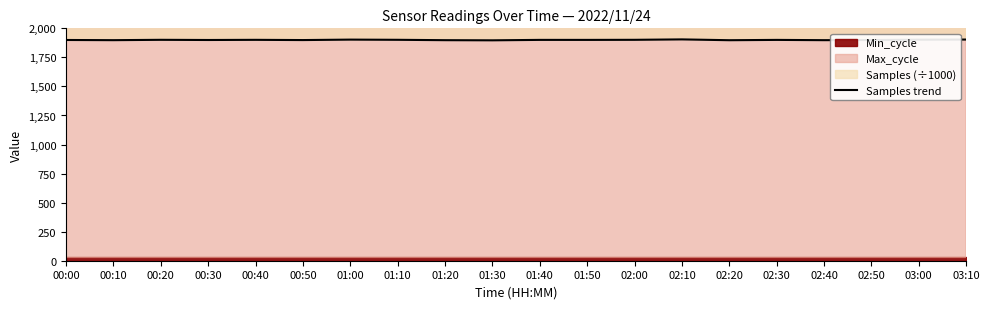

At which category does the data reach its first local valley?

00:10